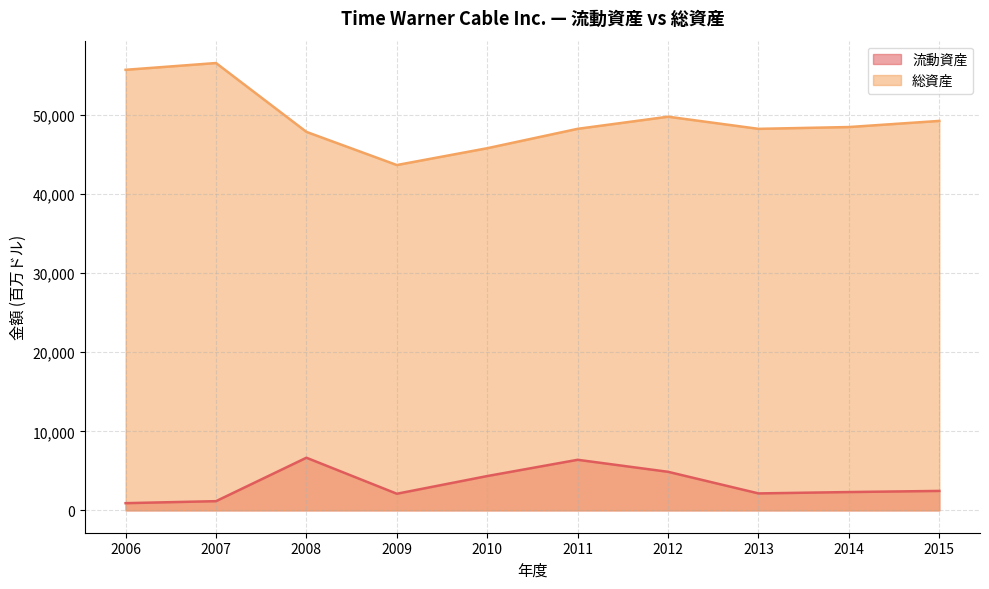

Which category has the highest value across all series?

2007